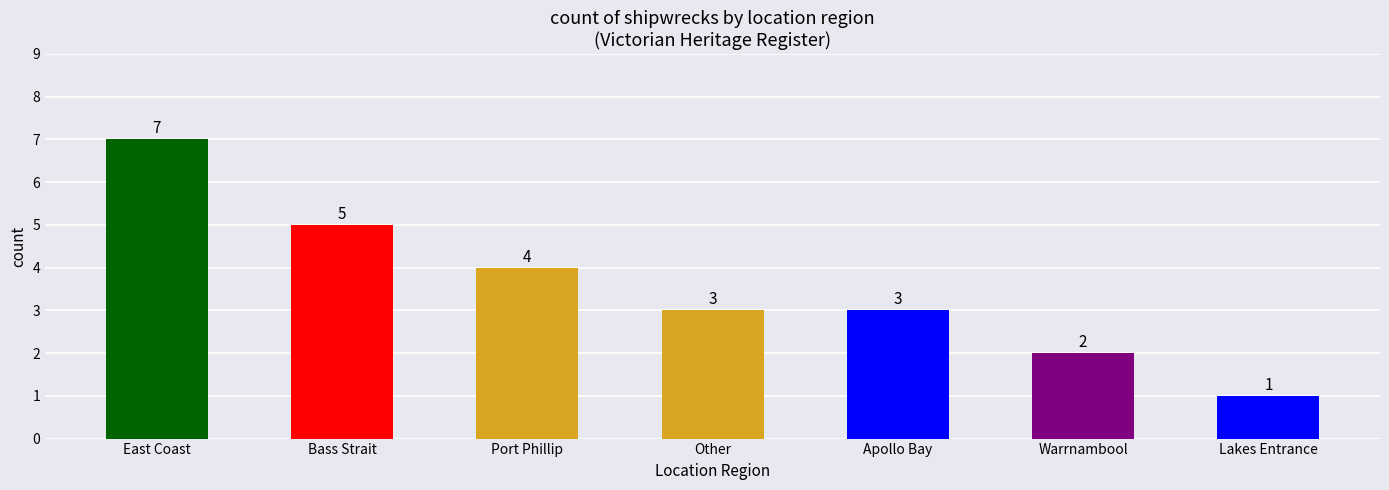

At which label is the value closest to 4?

Port Phillip